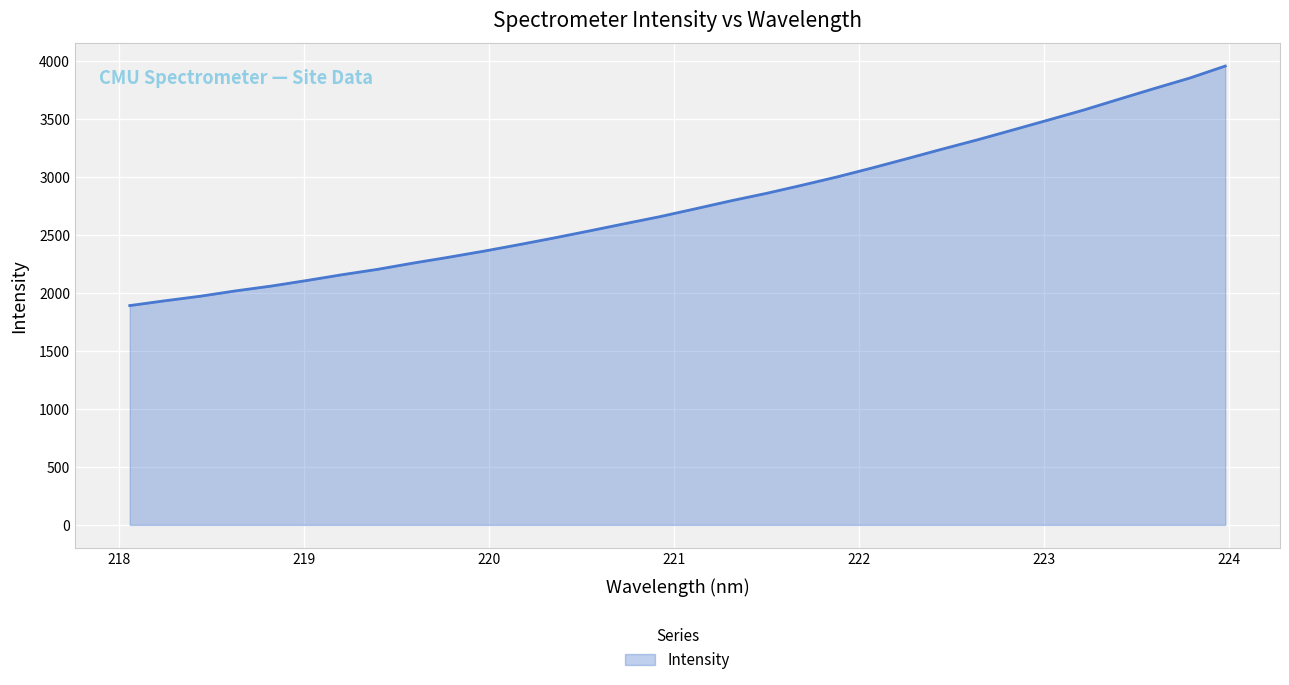

What is the maximum value shown in the chart?

3959.0